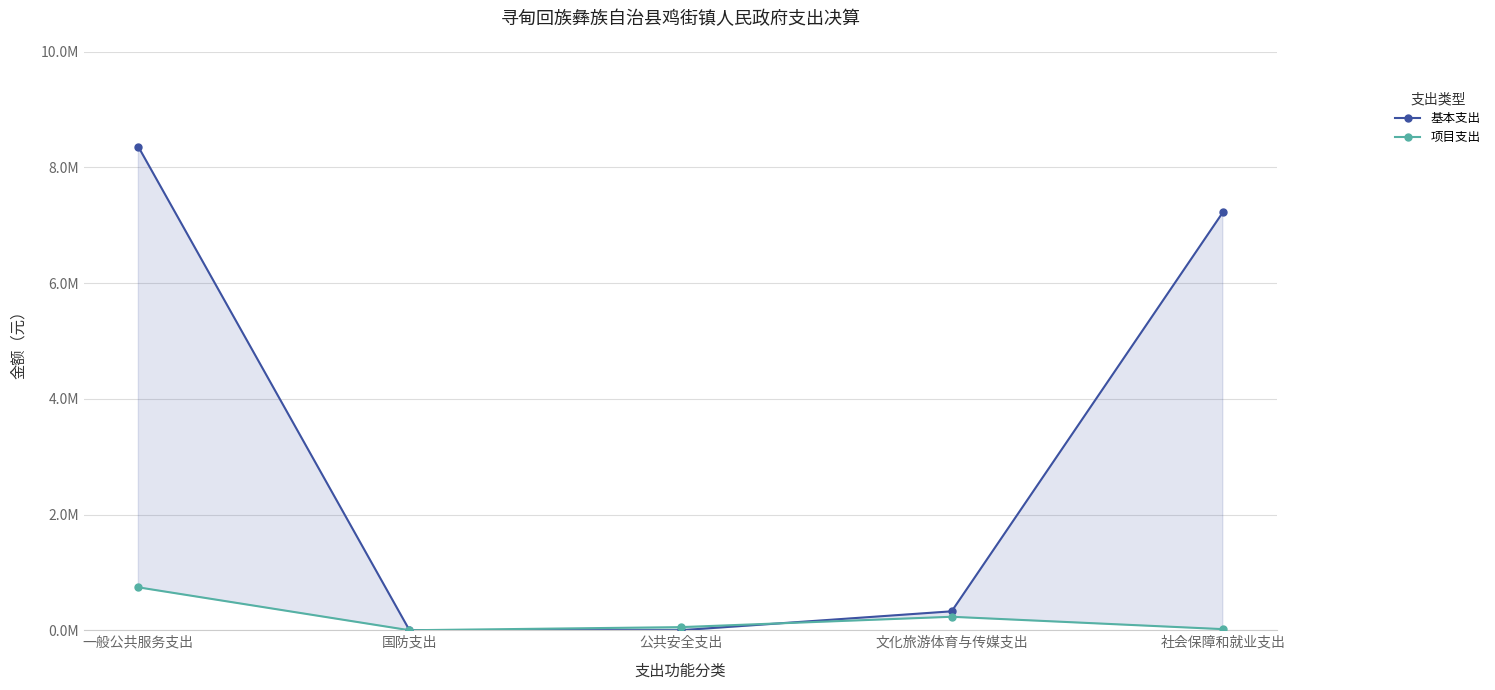

What is the difference between the highest and lowest values at 文化旅游体育与传媒支出?

94412.5